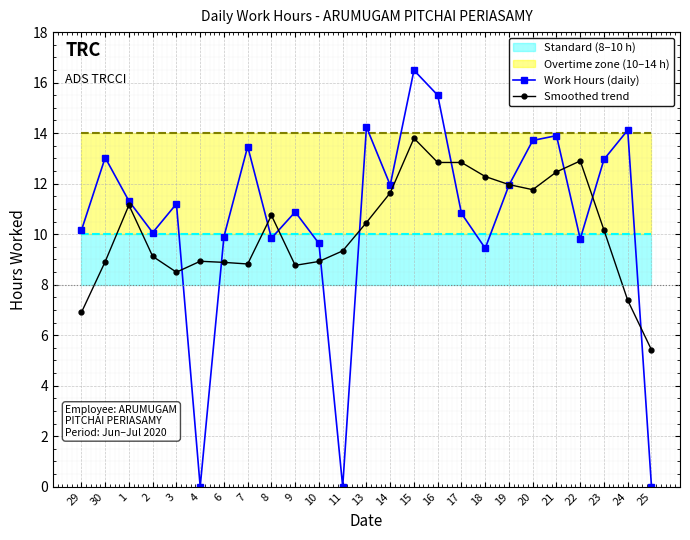

What is the sum of the Smoothed trend values at 14 and 1?

22.8